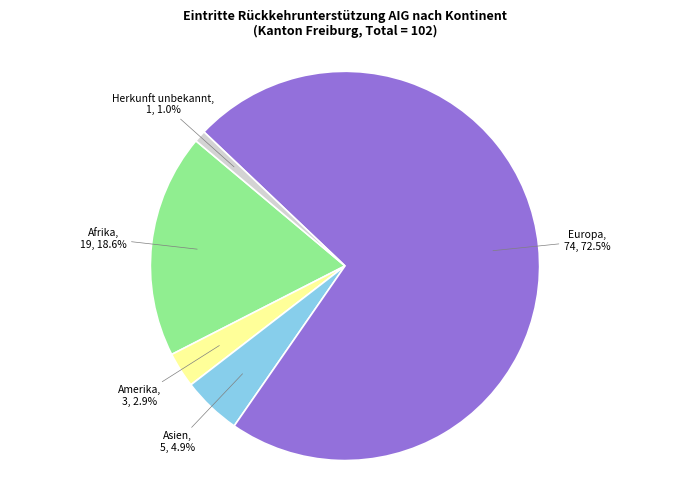

Is the sum of Amerika and Afrika greater than half?

No